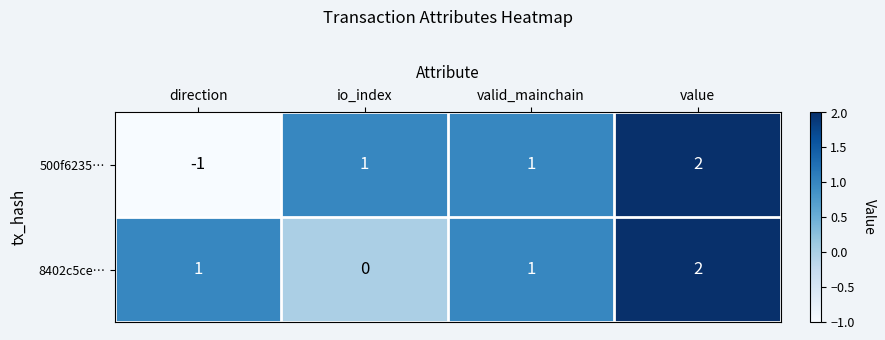

What is the sum of the 500f6235… values at value and io_index?

3